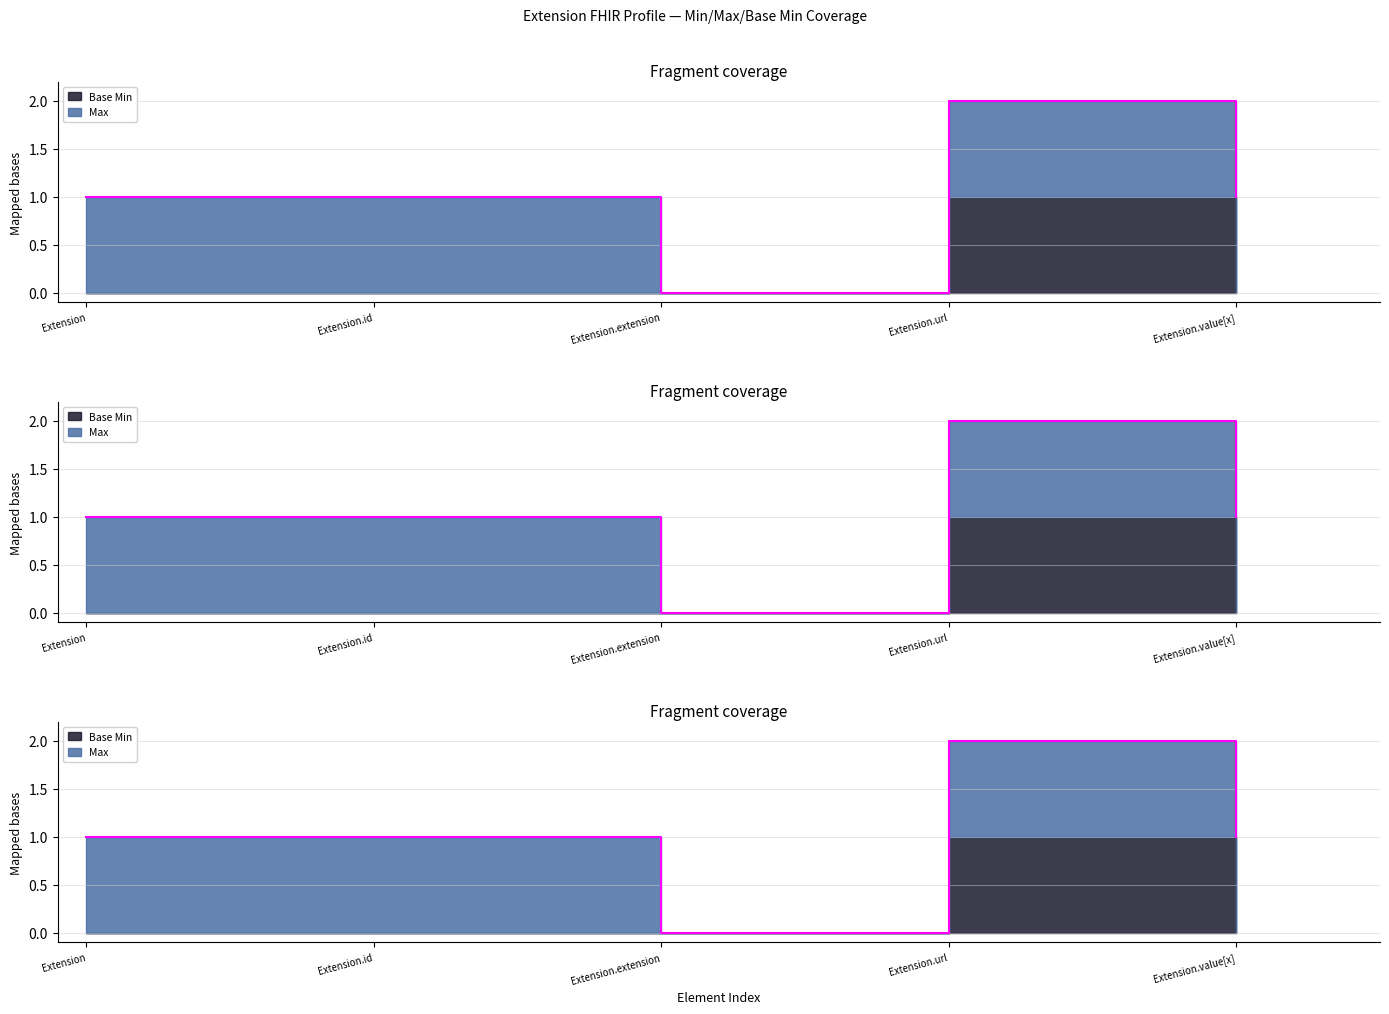

How many data points in Max are less than 1?

1